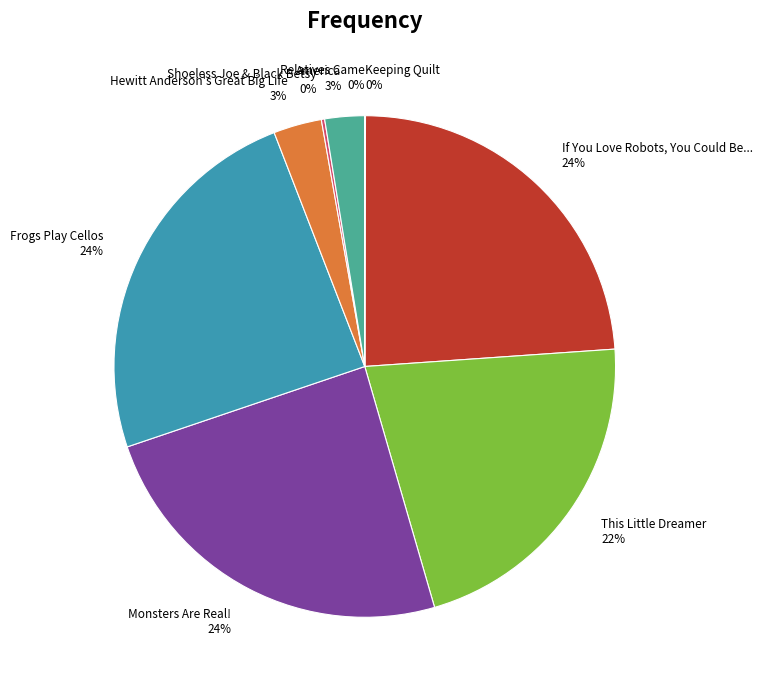

The Monsters Are Real! 24% slice represents 24% of the pie. True or false?

True